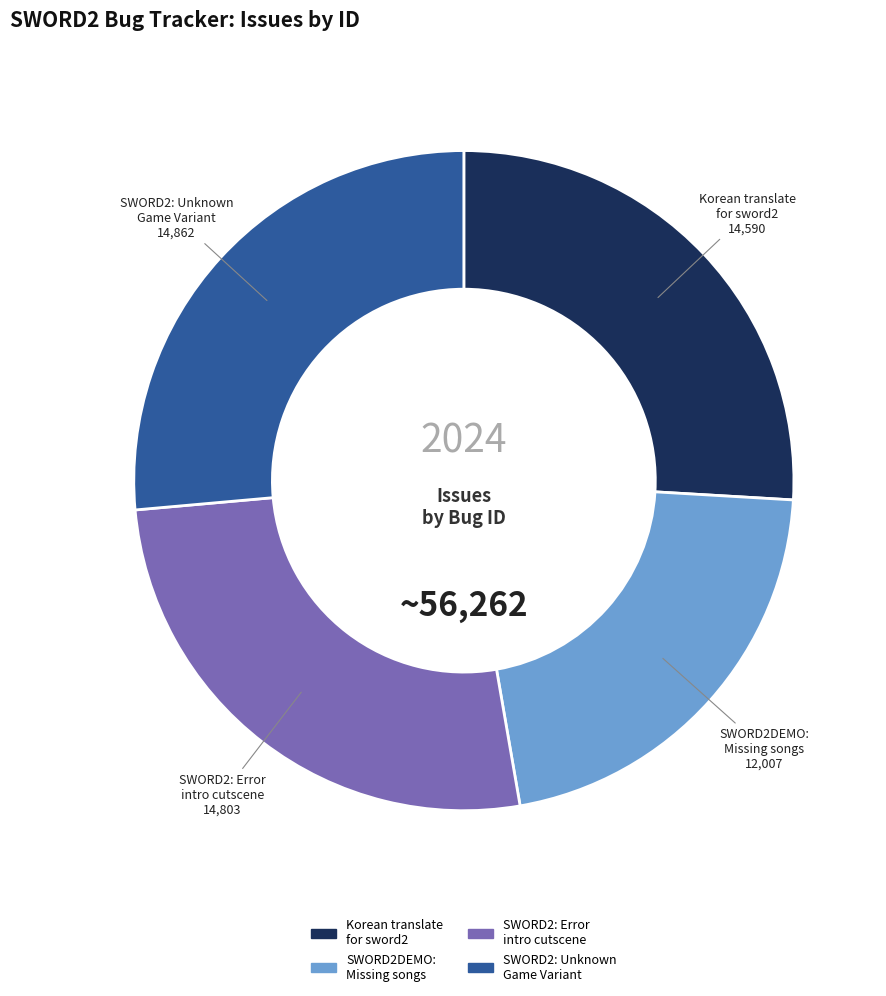

Is there a majority slice in this chart?

No